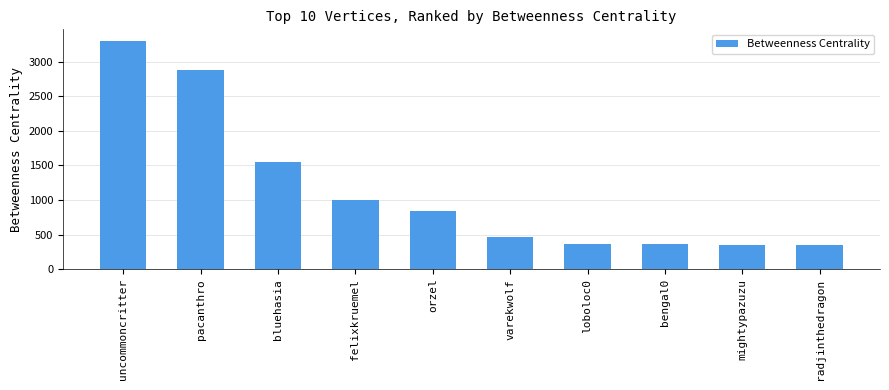

What is the value of the 4th bar from the left?

1000.4